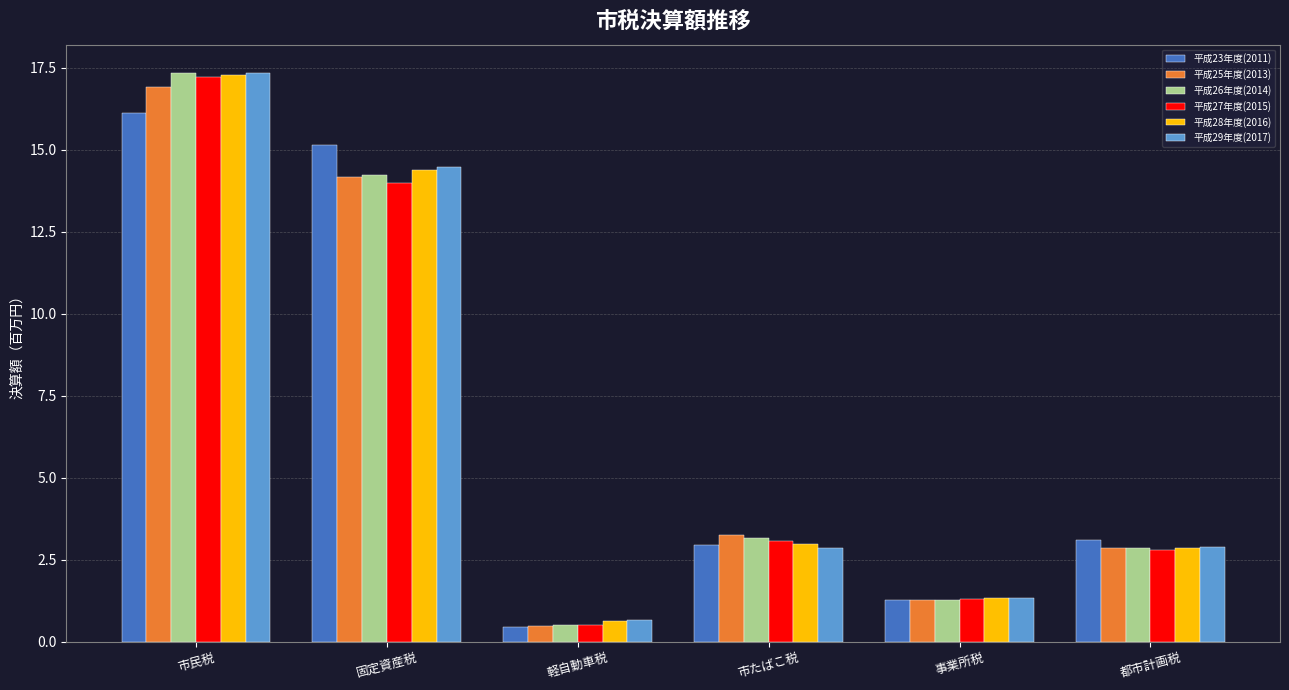

How many bars are there in total?

36